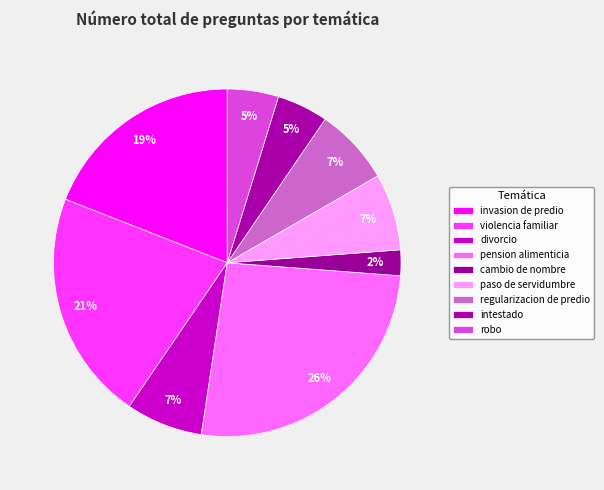

How many segments does this pie chart have?

9